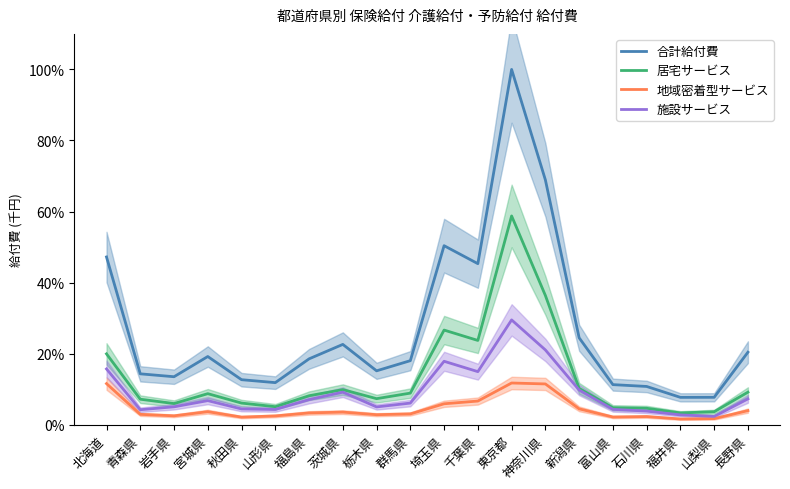

What is the value of the 居宅サービス point at the 6th from the left?

5.1